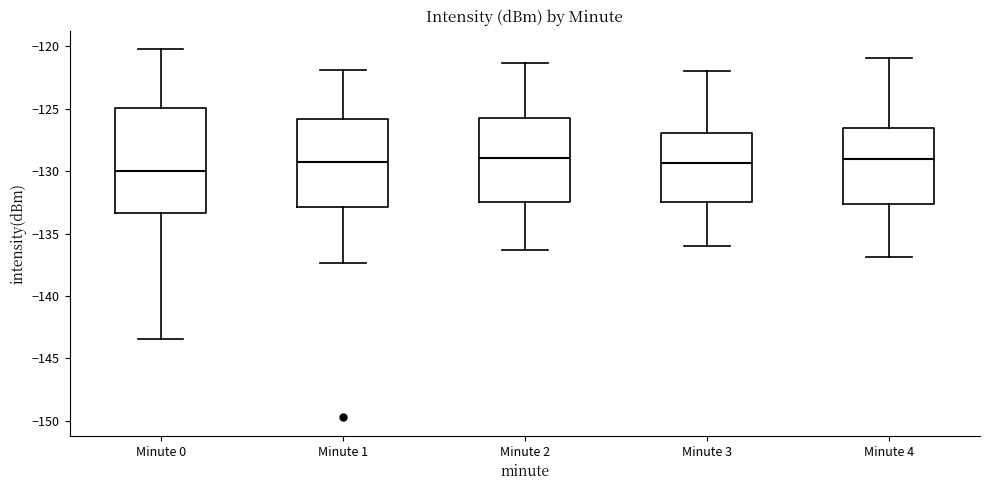

Reading left to right, transcribe this box plot: for each box, give where its median line is, the range the box spans, and where its two whiskers end, as read against the y-axis. The values are not printed on the chart, so give them approximately, as read against the axis.

Minute 0: median -130.0, box -133.5 to -125.0, whiskers -143.5 to -120.0
Minute 1: median -129.0, box -133.0 to -126.0, whiskers -137.5 to -122.0
Minute 2: median -129.0, box -132.5 to -126.0, whiskers -136.5 to -121.5
Minute 3: median -129.5, box -132.5 to -127.0, whiskers -136.0 to -122.0
Minute 4: median -129.0, box -132.5 to -126.5, whiskers -137.0 to -121.0